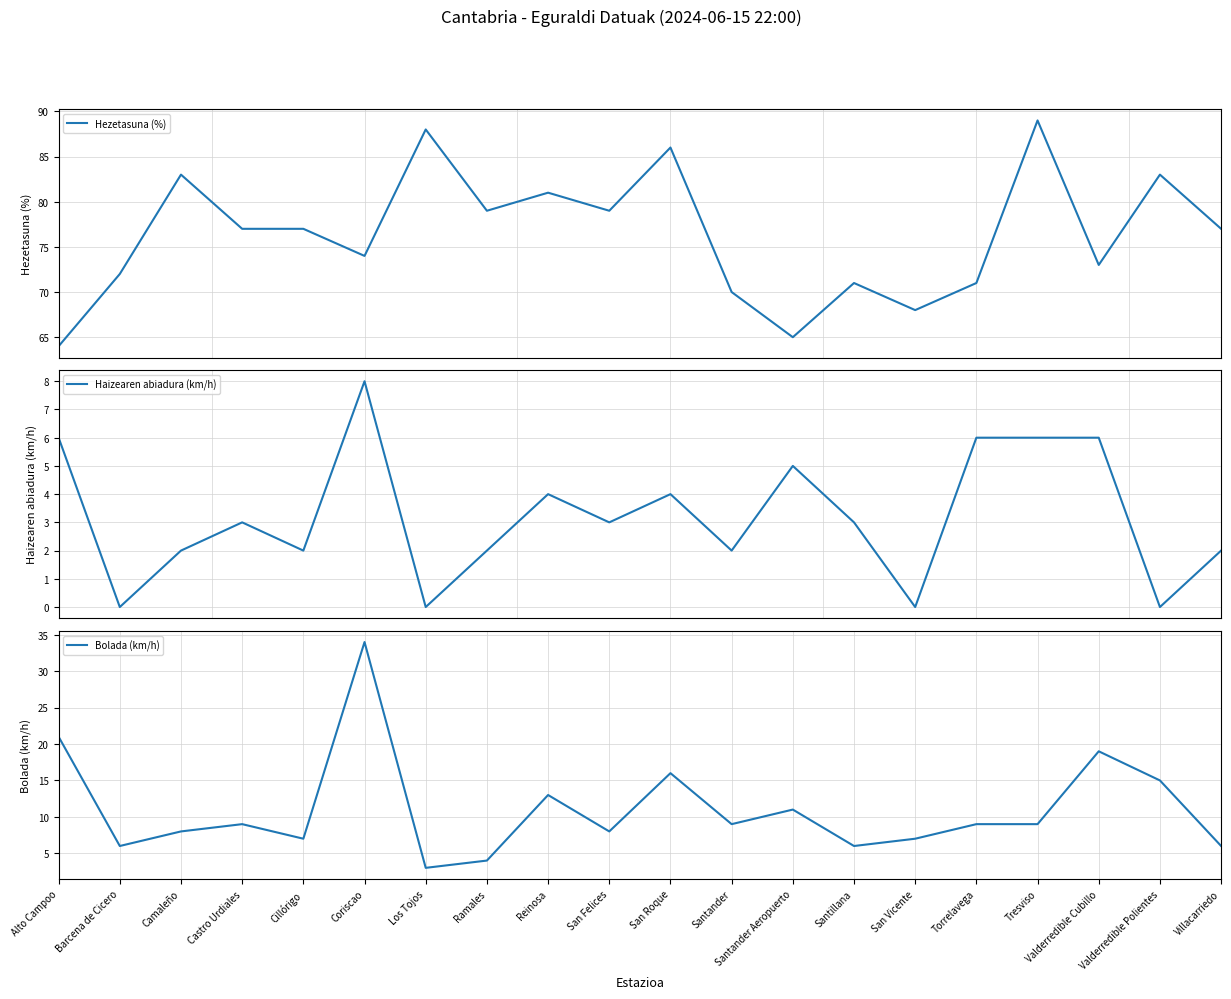

Rank the categories by Hezetasuna (%) value from lowest to highest.

Alto Campoo, Santander Aeropuerto, San Vicente, Santander, Santillana, Torrelavega, Barcena de Cicero, Valderredible Cubillo, Coriscao, Castro Urdiales, Cillórigo, Villacarriedo, Ramales, San Felices, Reinosa, Camaleño, Valderredible Polientes, San Roque, Los Tojos, Tresviso